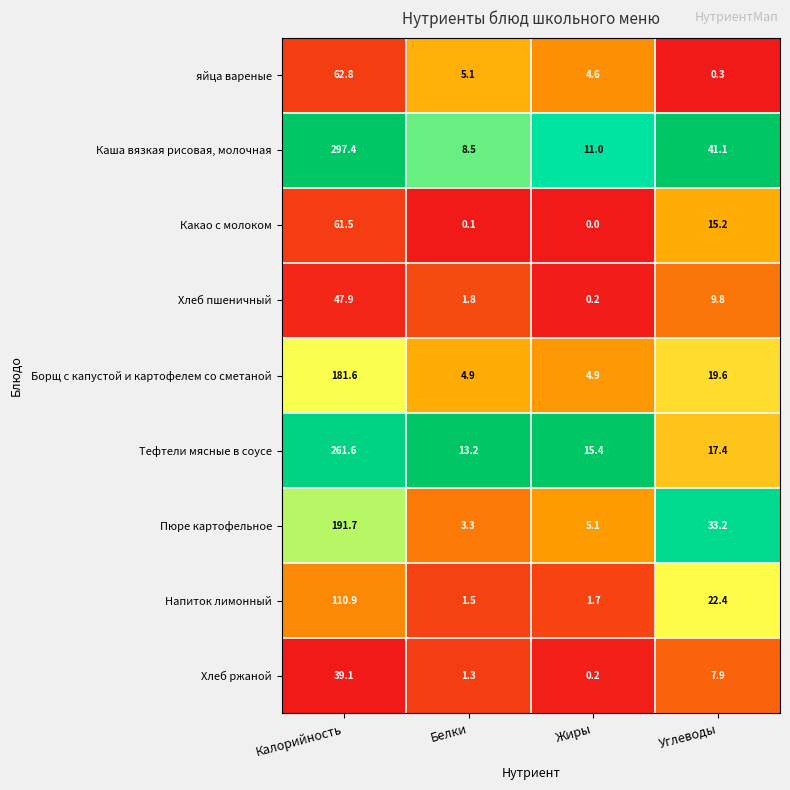

What is the difference between the maximum and minimum values in the Борщ с капустой и картофелем со сметаной series?

176.7